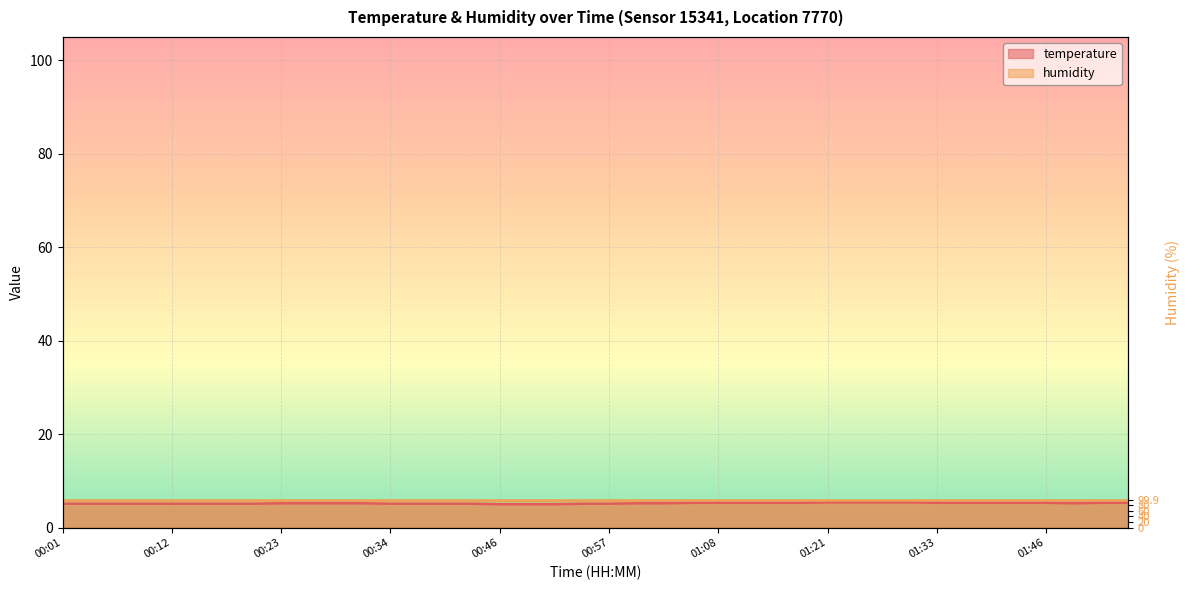

Which category has the lowest value across all series?

00:46